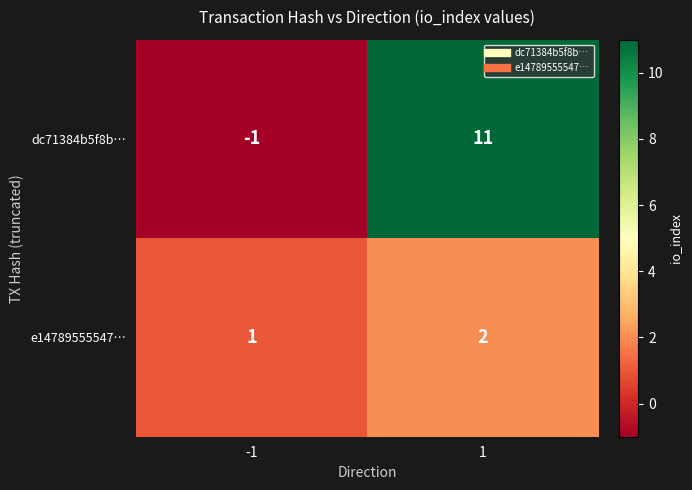

Which category has the lowest value across all series?

-1